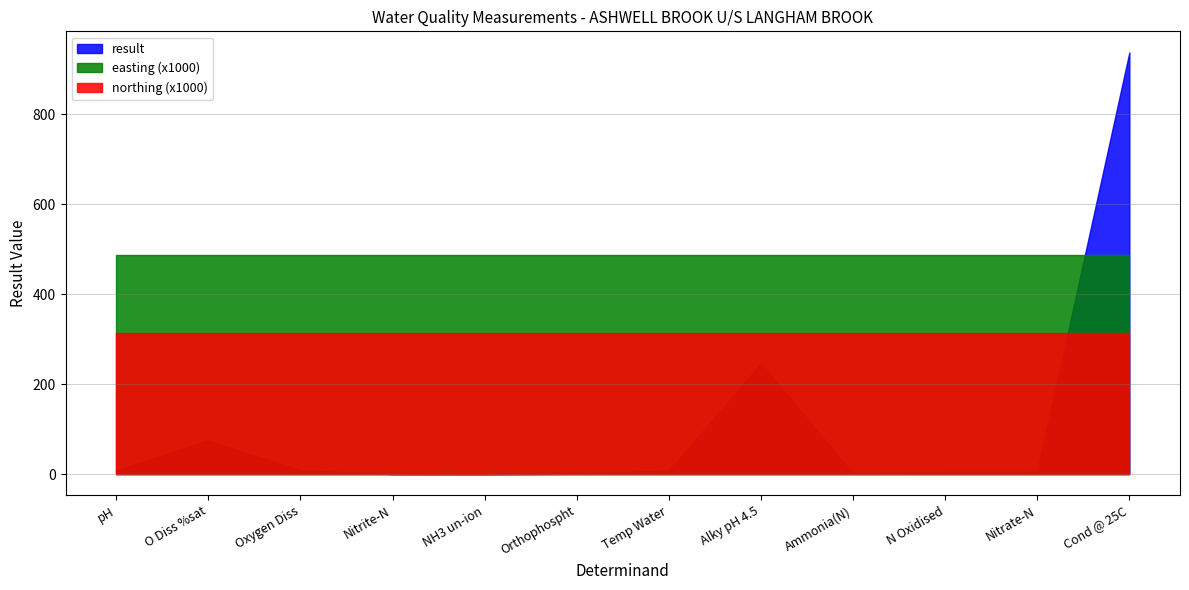

Is it true that easting equals 486636.0 at Nitrate-N?

True